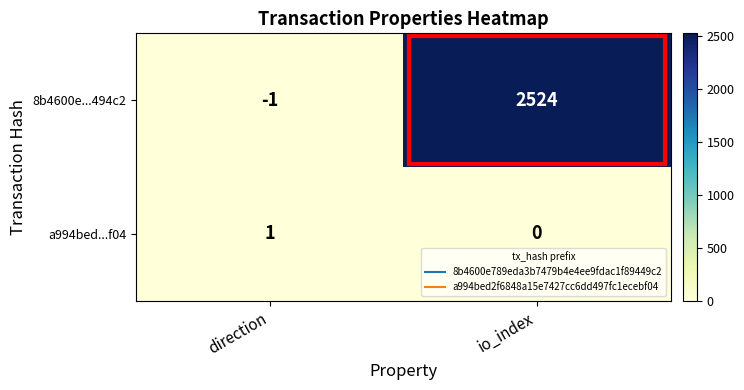

How many series are shown in this chart?

2